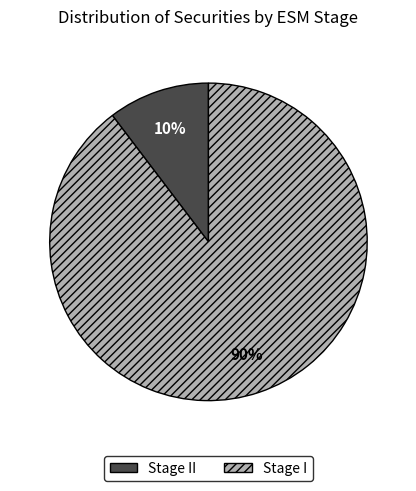

Between Stage I and Stage II, which is larger?

Stage I